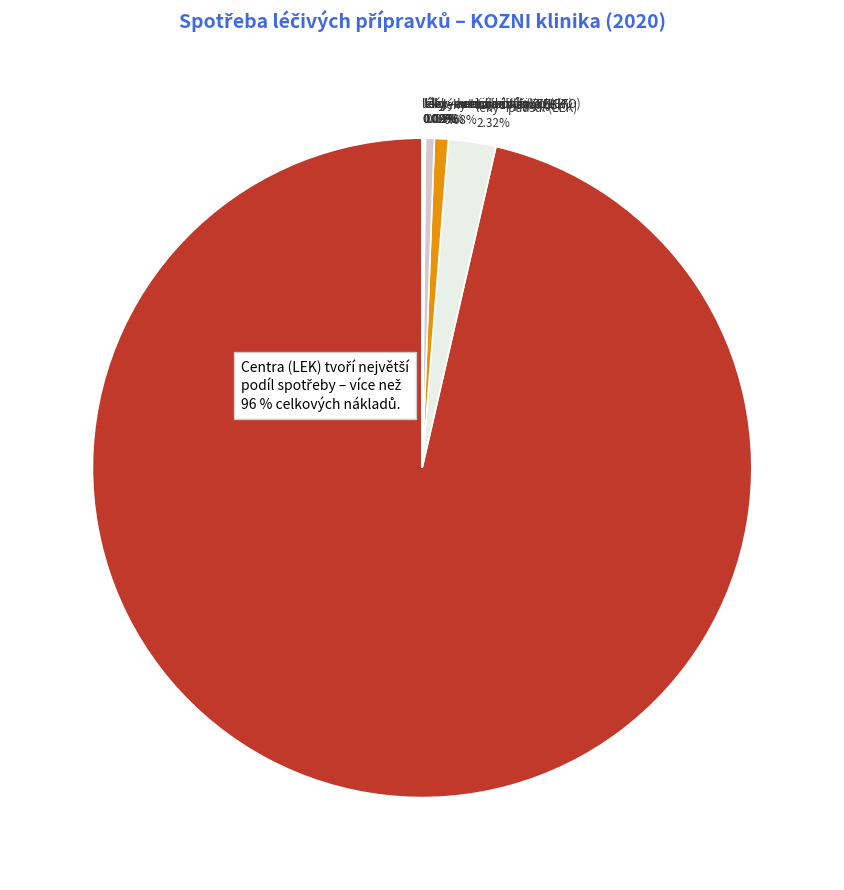

Does any single category account for the majority?

Yes